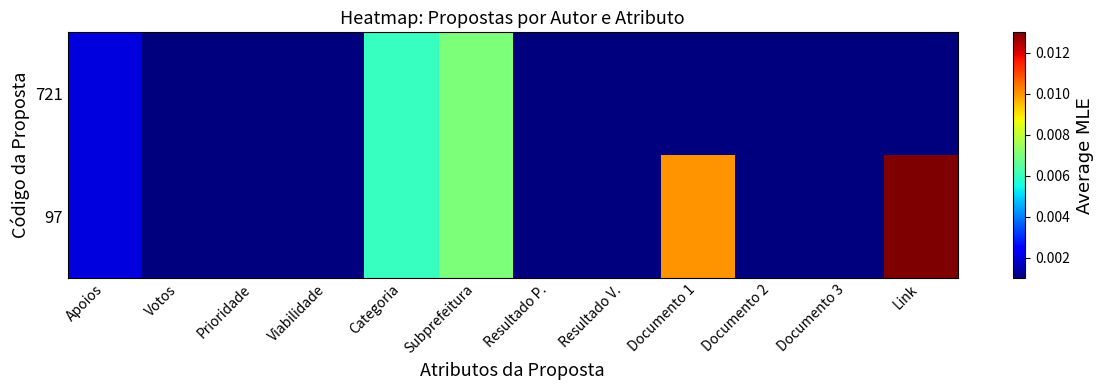

Rank the series by their maximum value, from lowest to highest.

721, 97